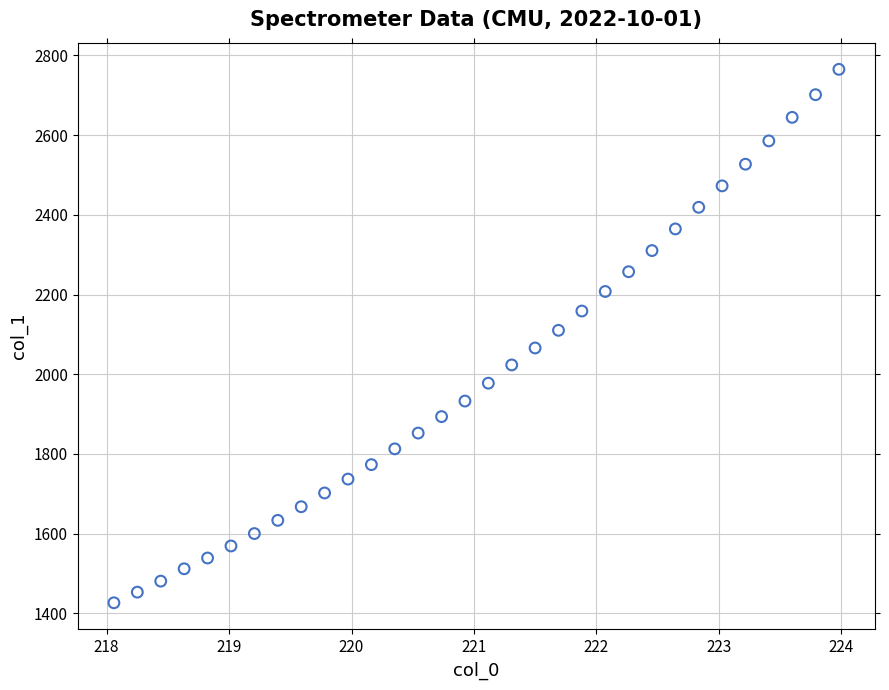

What is the range of X values (max minus min)?

5.9